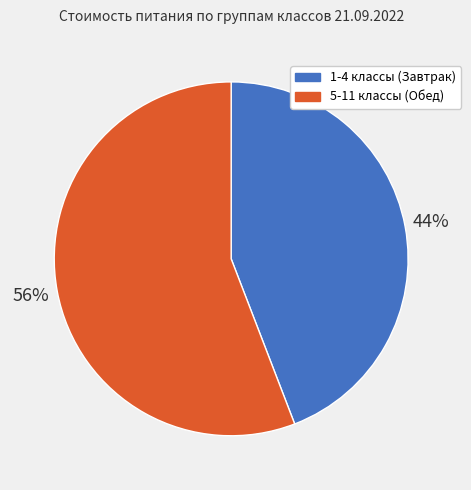

To the nearest percent, what is the difference between the 1-4 классы (Завтрак) and 5-11 классы (Обед) slice percentages?

12%